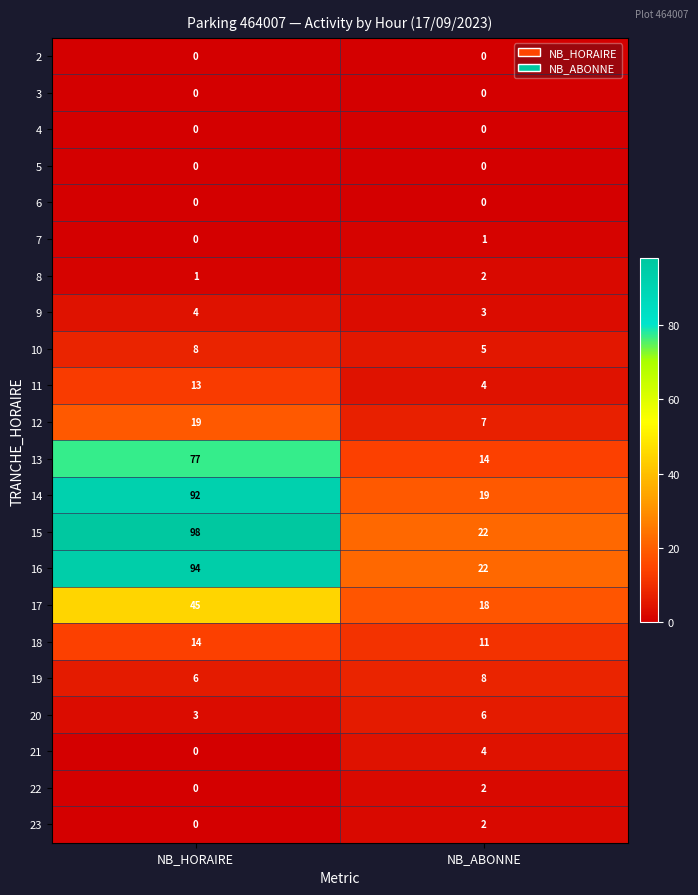

The value of 4 at NB_ABONNE is 0. True or false?

True